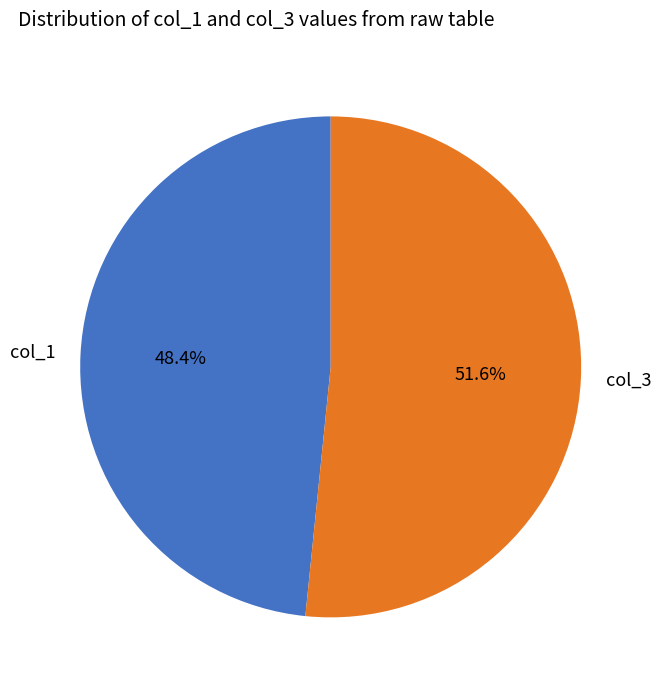

How many segments does this pie chart have?

2